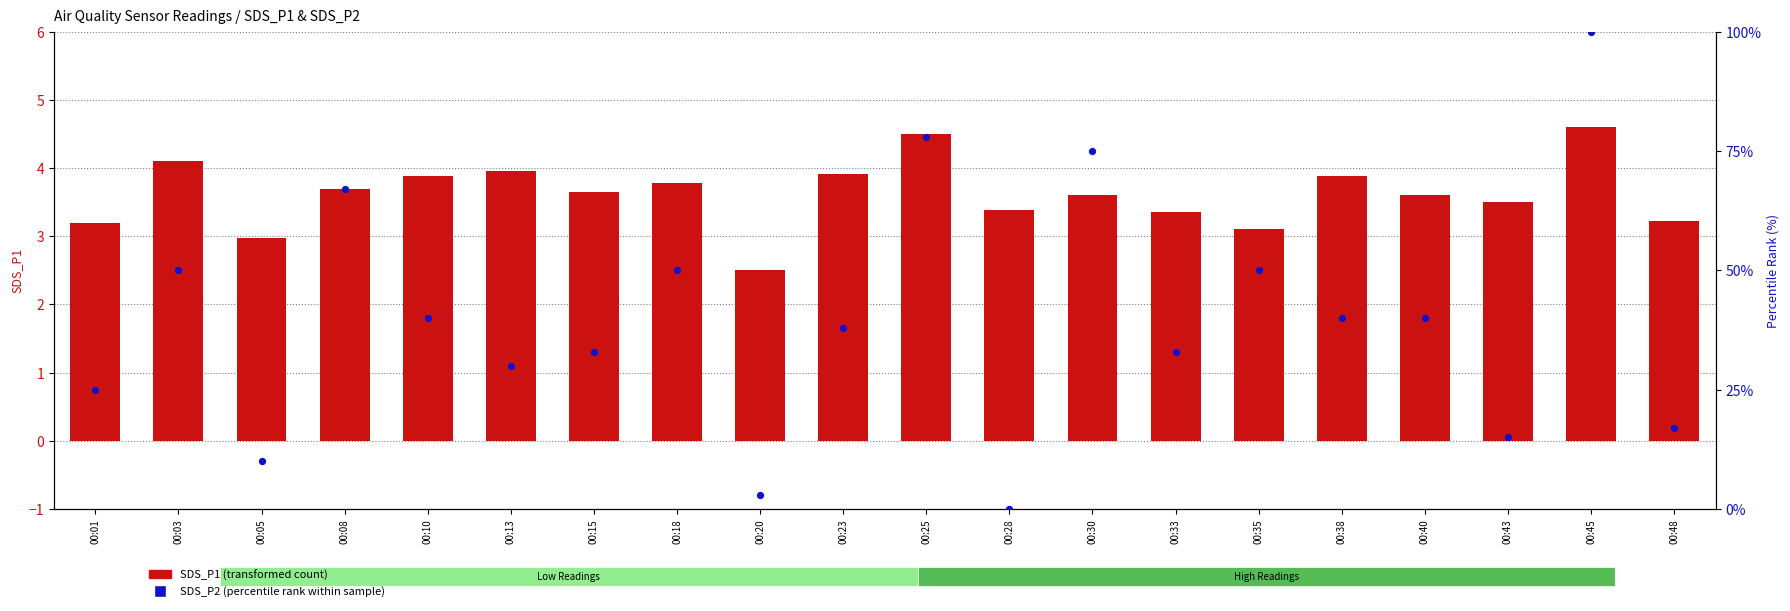

At which category is the sum across all series the highest?

00:45